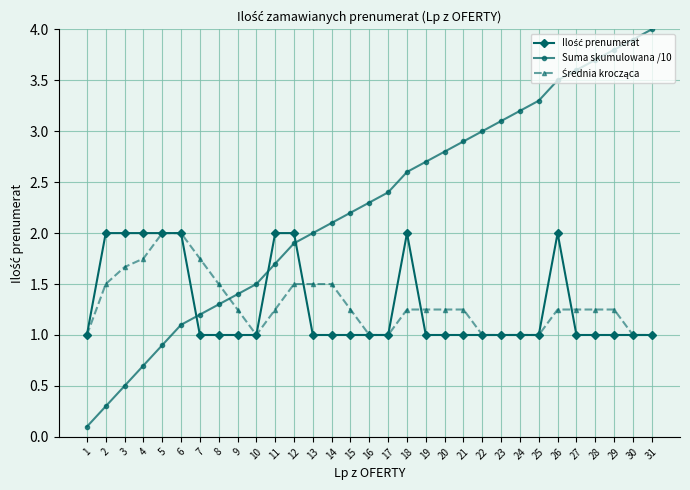

What is the minimum value for Suma skumulowana /10?

0.1